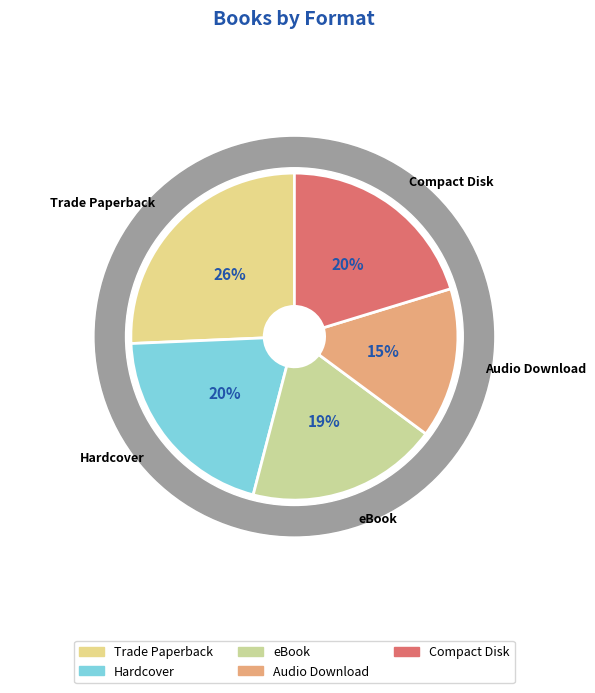

Count the number of slices in the pie.

5